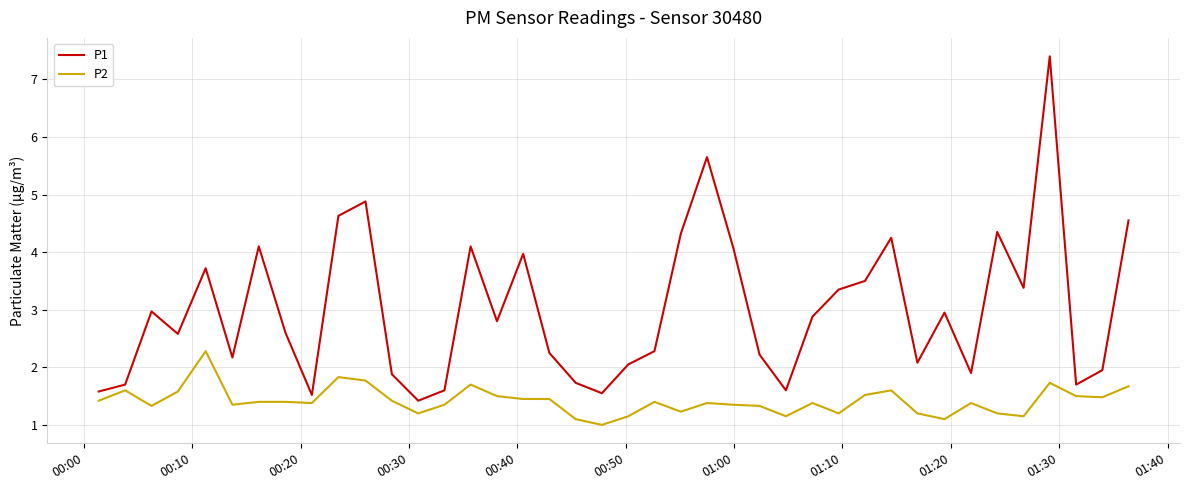

How many lines are shown in the chart?

2